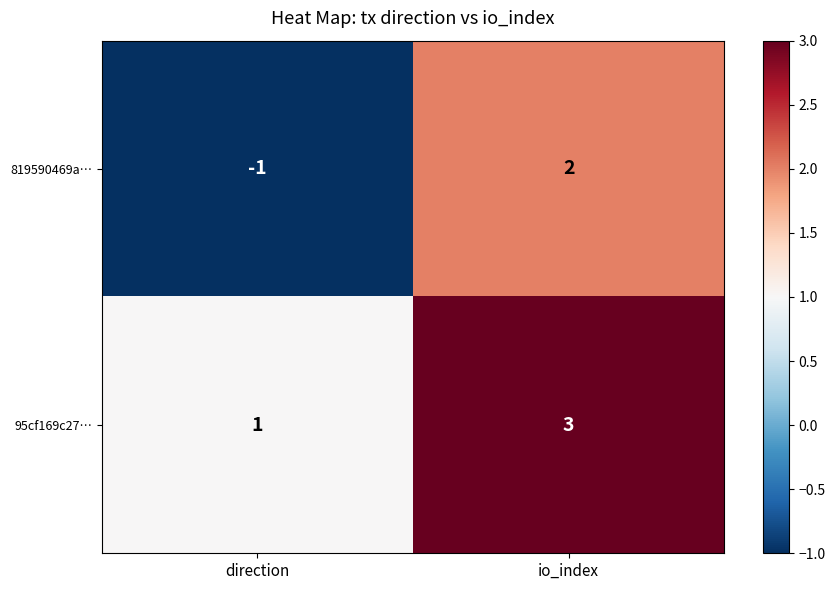

Reading left to right, extract all data points from this chart.

819590469a…: -1	2
95cf169c27…: 1	3